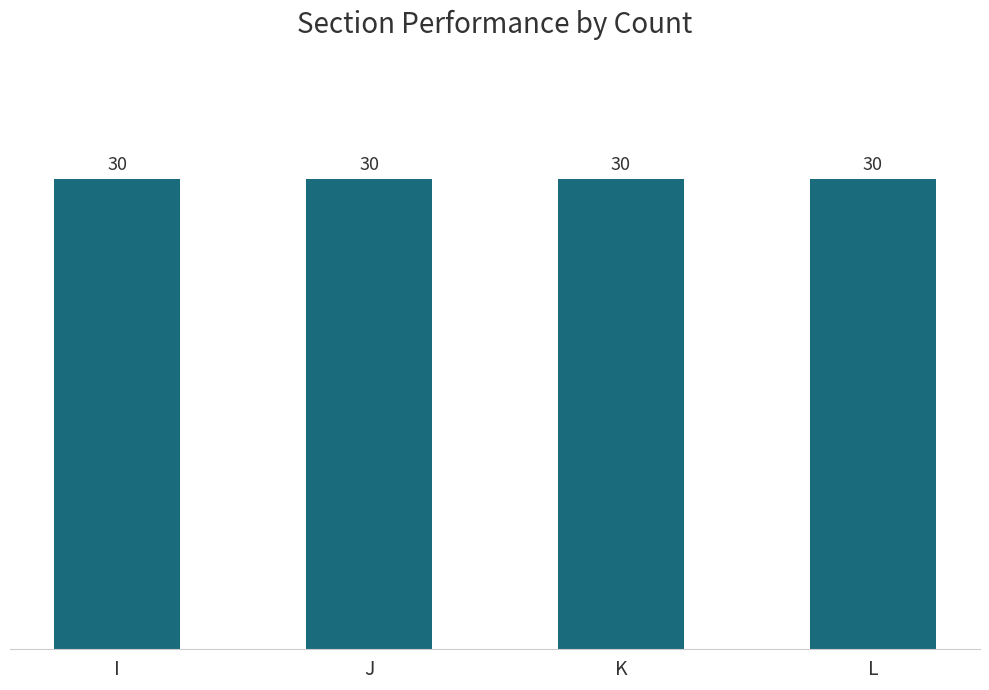

How many distinct data groups are displayed?

1